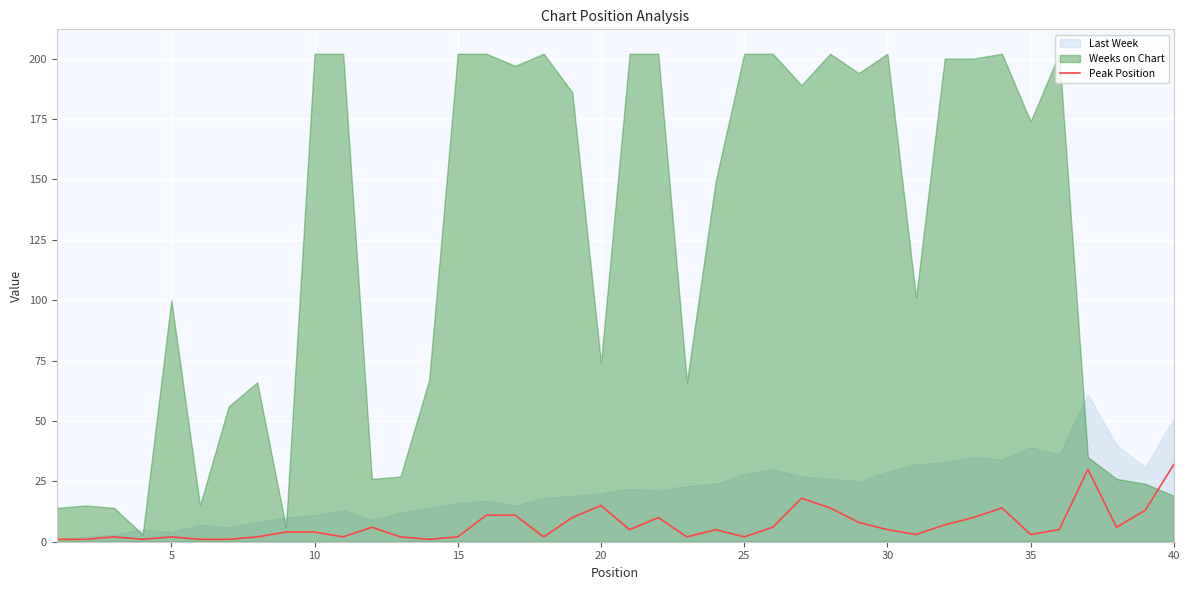

What is the maximum value for Peak Position?

32